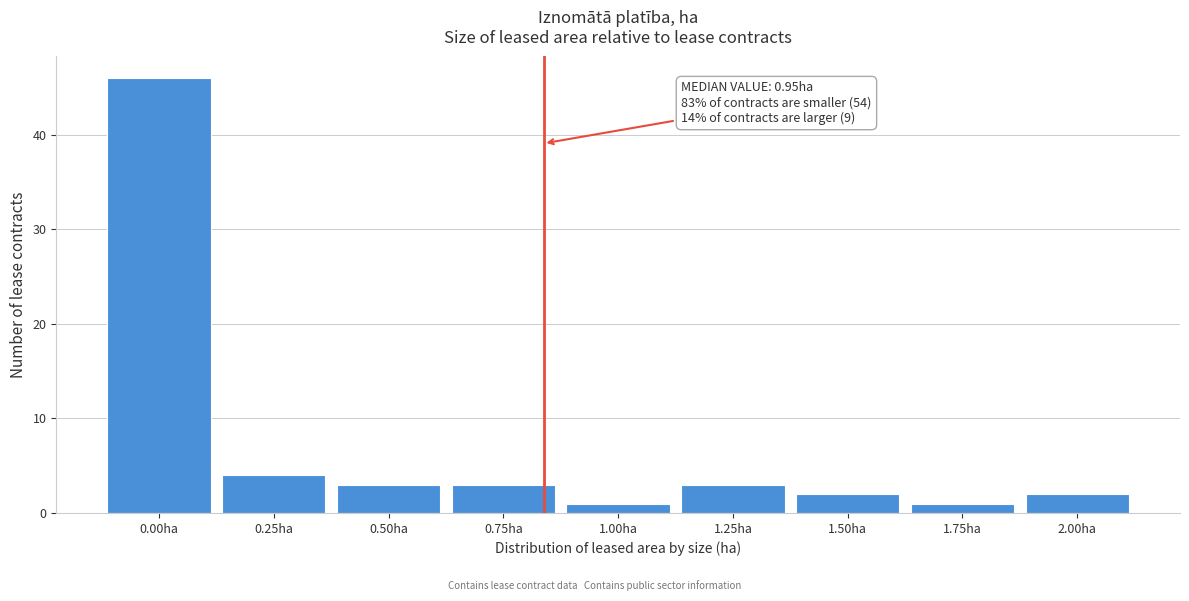

Reading left to right, transcribe all the data shown in this chart.

0.00ha=46	0.25ha=4	0.50ha=3	0.75ha=3	1.00ha=1	1.25ha=3	1.50ha=2	1.75ha=1	2.00ha=2